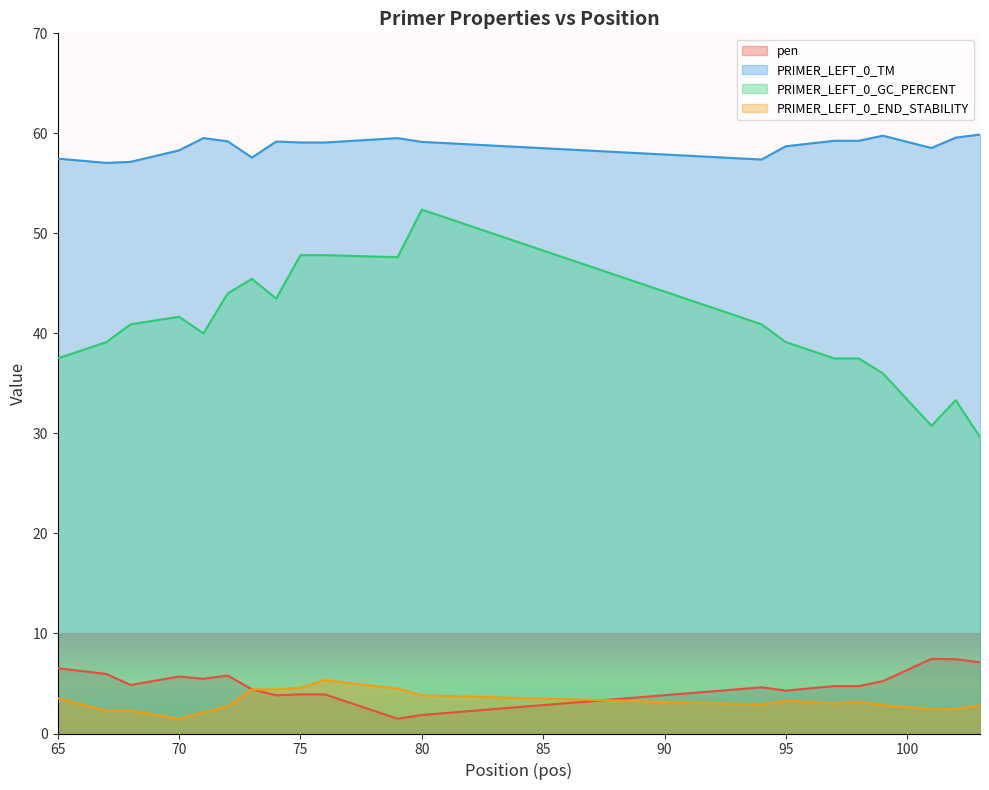

At which category does PRIMER_LEFT_0_END_STABILITY reach its first local peak?

76